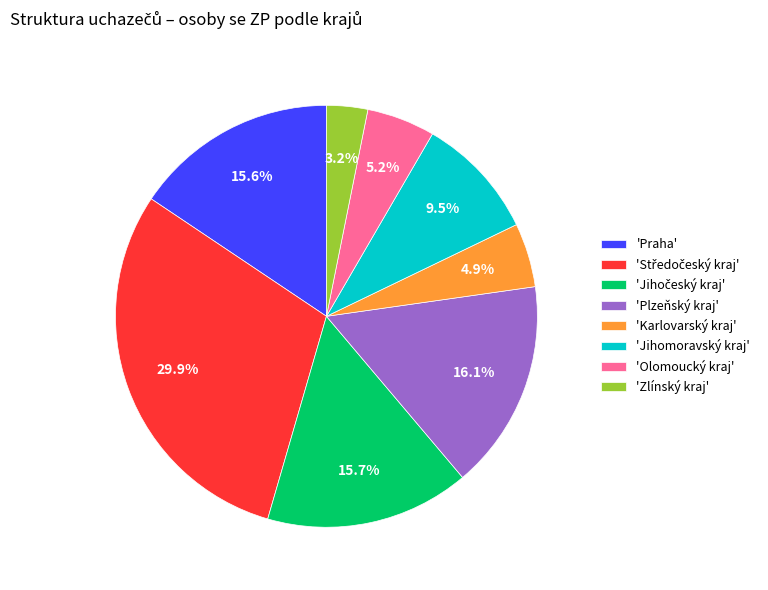

Combined, do 'Olomoucký kraj' and 'Jihomoravský kraj' account for over 50%?

No